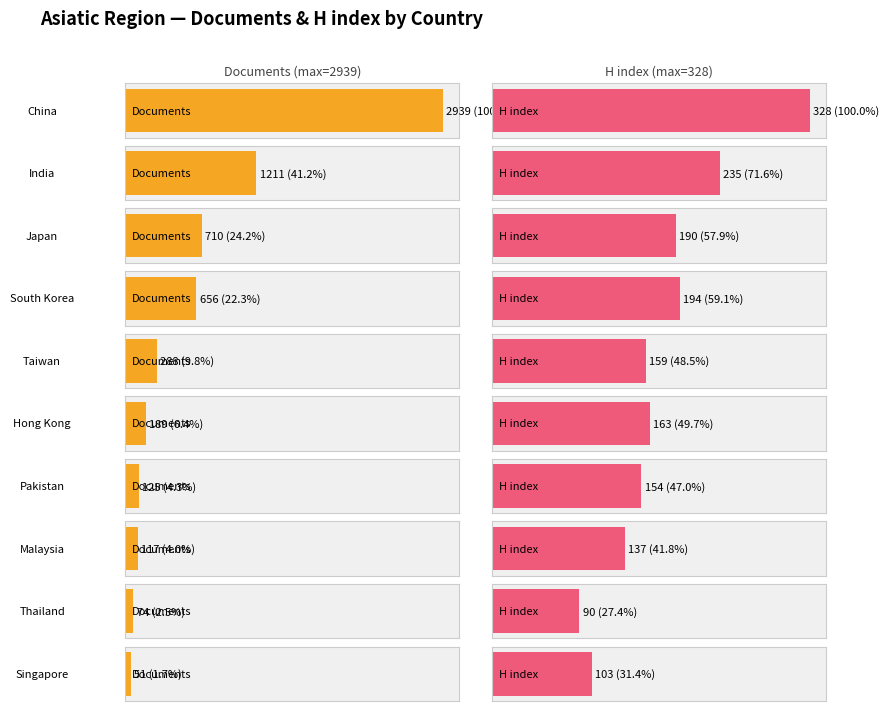

Does the chart contain stacked bars?

No